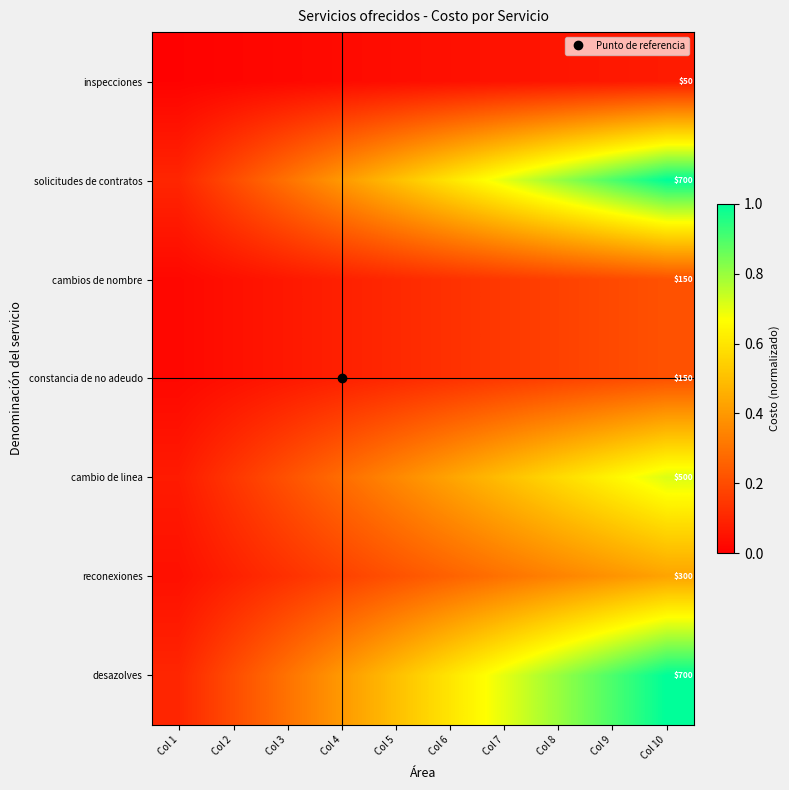

What is the sum of all desazolves values?

5.5